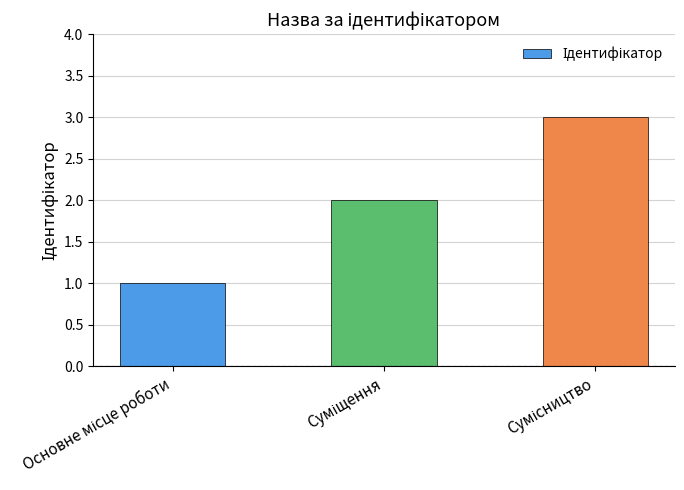

What is the difference between the maximum and minimum values?

2